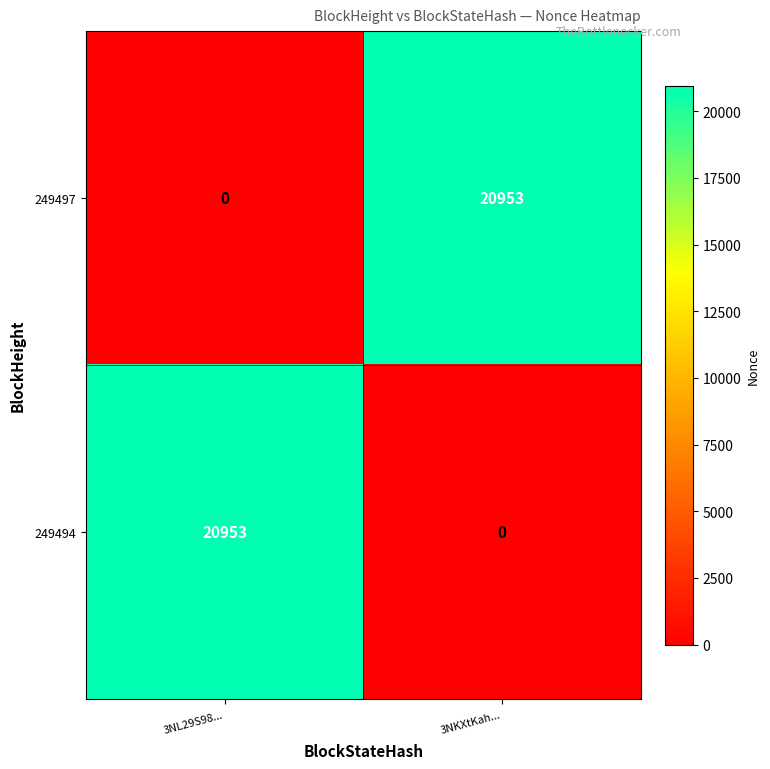

What is the sum of all 249497 values?

20953